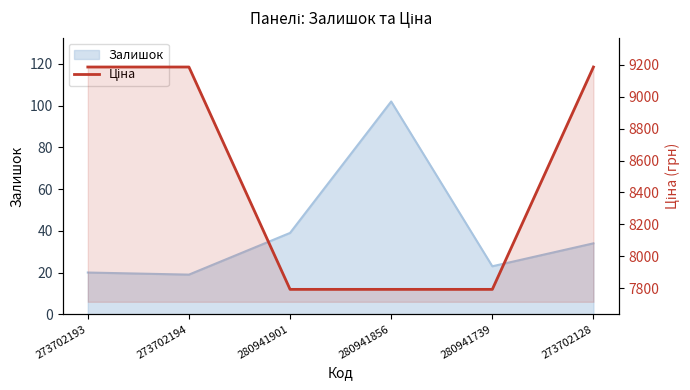

What is the maximum value shown in the chart?

9185.9